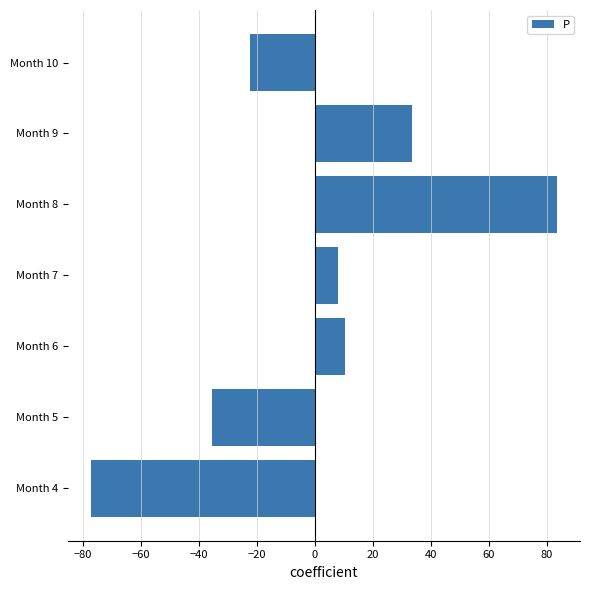

How many values exceed 7?

4